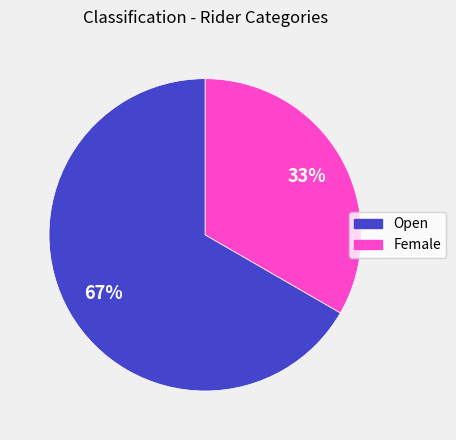

To the nearest percent, what is the average slice percentage?

50%